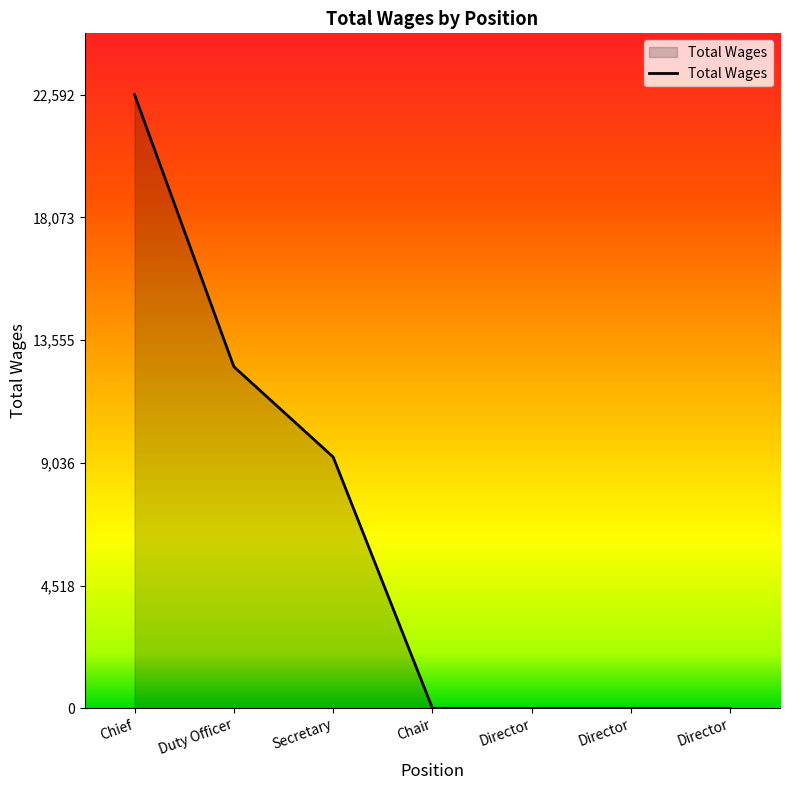

How many lines are shown in the chart?

1